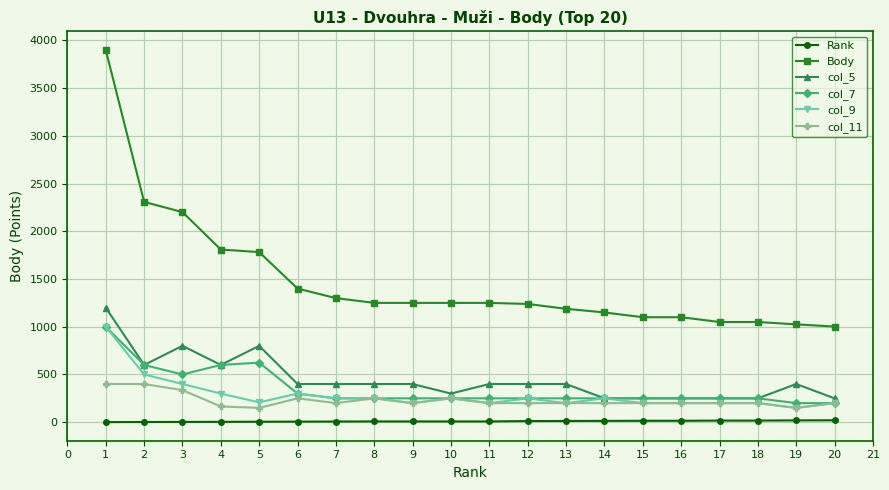

How many lines are shown in the chart?

6